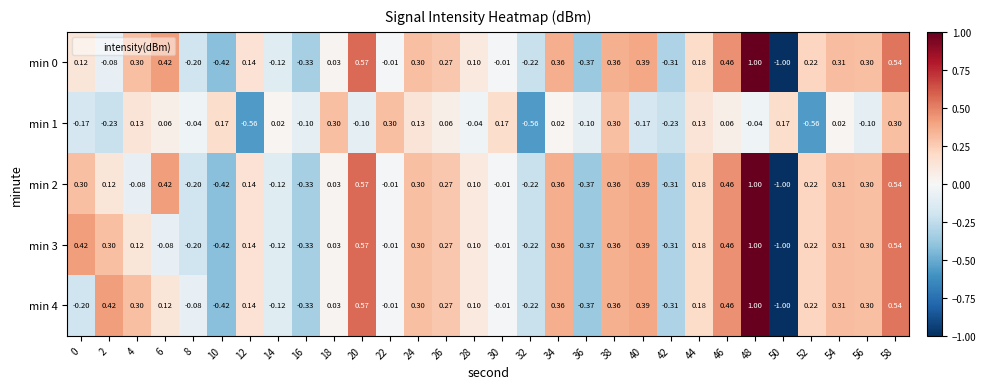

Is the value of min 1 at 46 greater than the value of min 3 at 58?

No